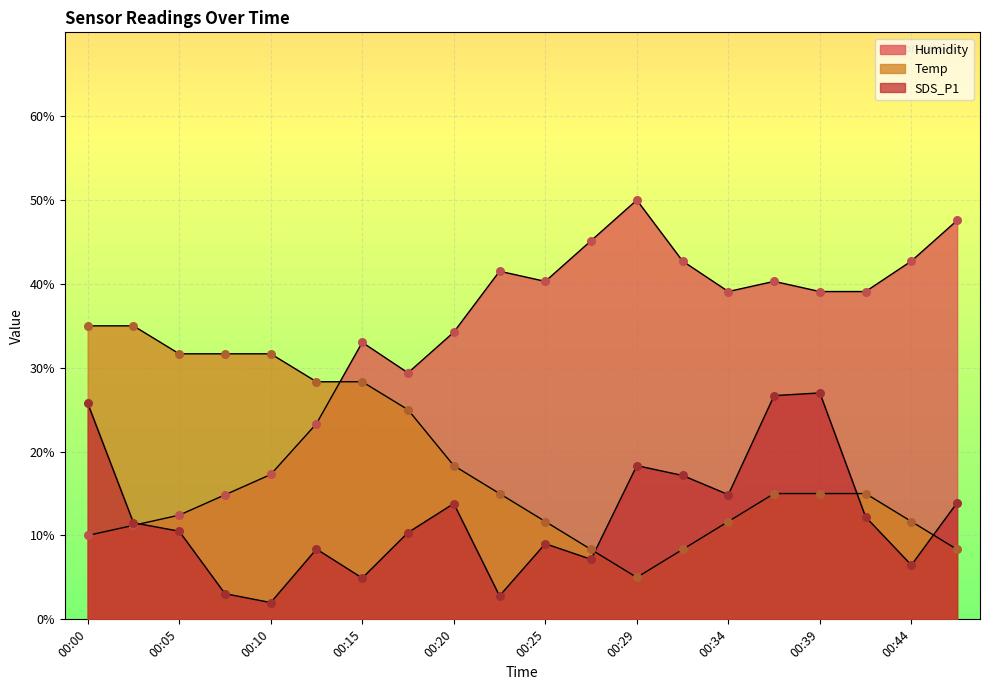

Which series has the largest Y range (max minus min)?

Humidity